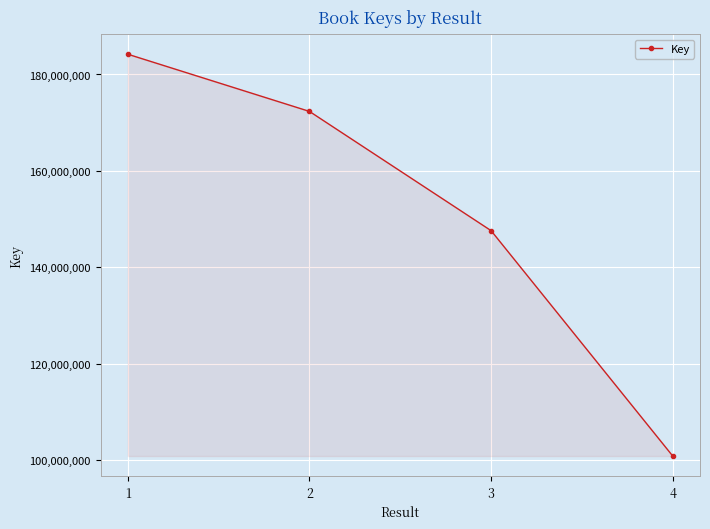

What is the average value?

151255703